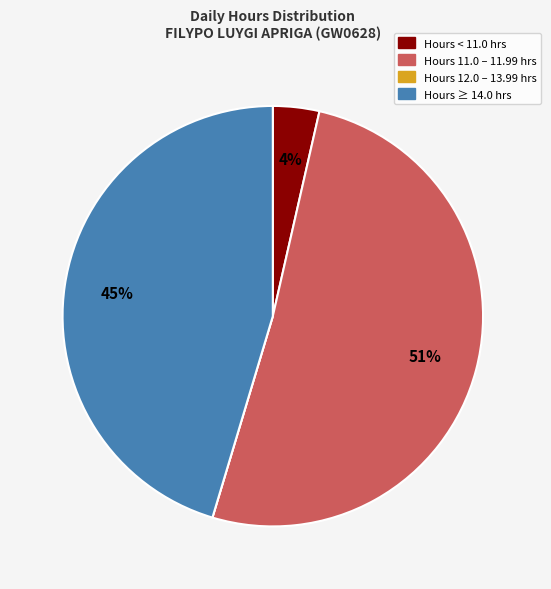

Does Hours 11.0 – 11.99 hrs account for over 50% of the chart?

Yes